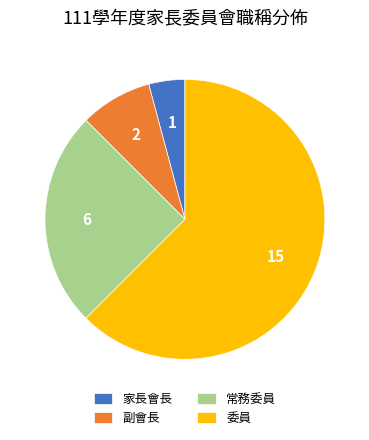

Which slice is the smallest?

家長會長